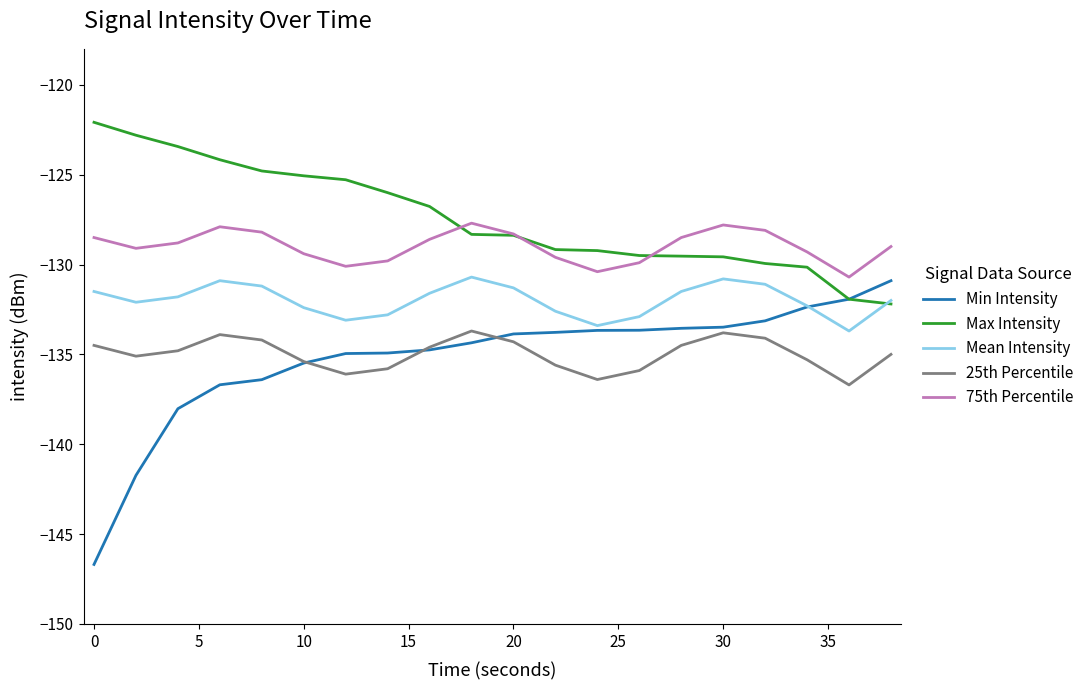

What is the highest value of the 75th Percentile series?

-127.7